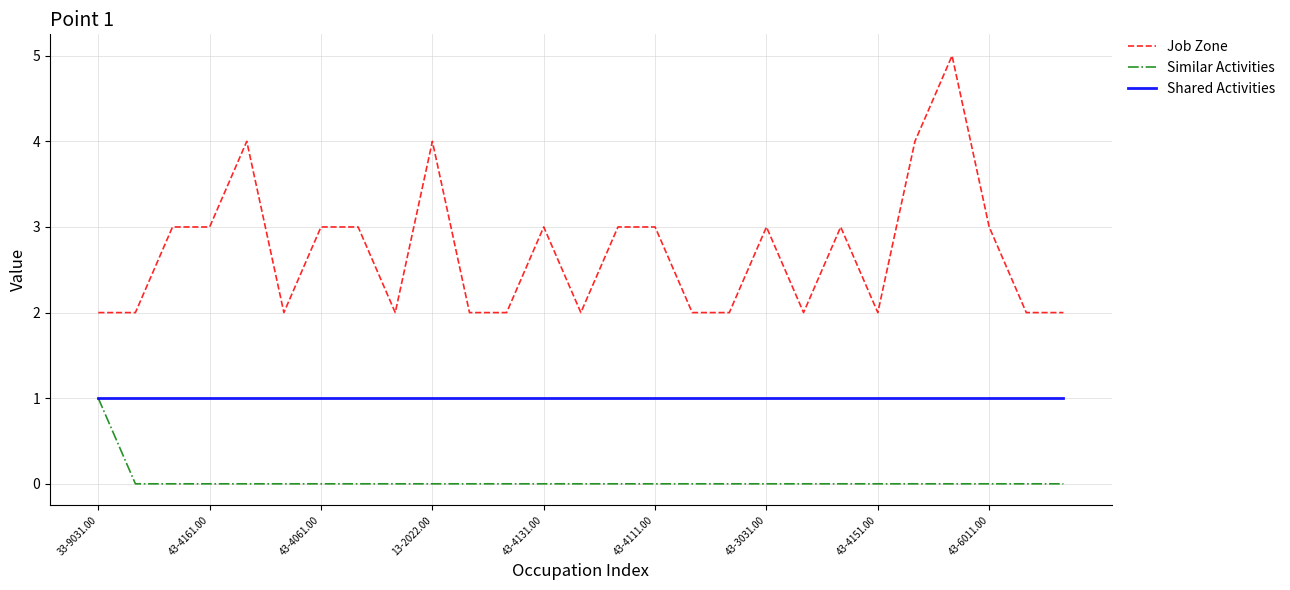

Which series has the largest total across all categories?

Job Zone